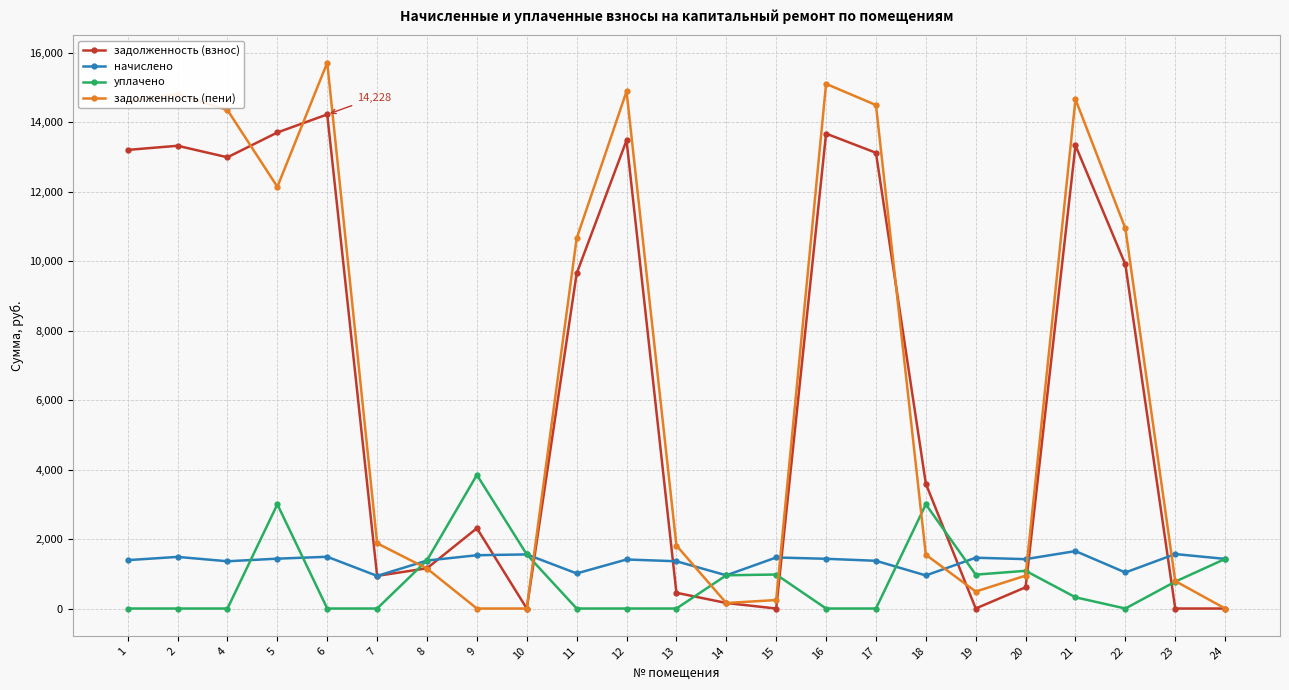

What are all the series names shown in the legend?

задолженность (взнос), начислено, уплачено, задолженность (пени)